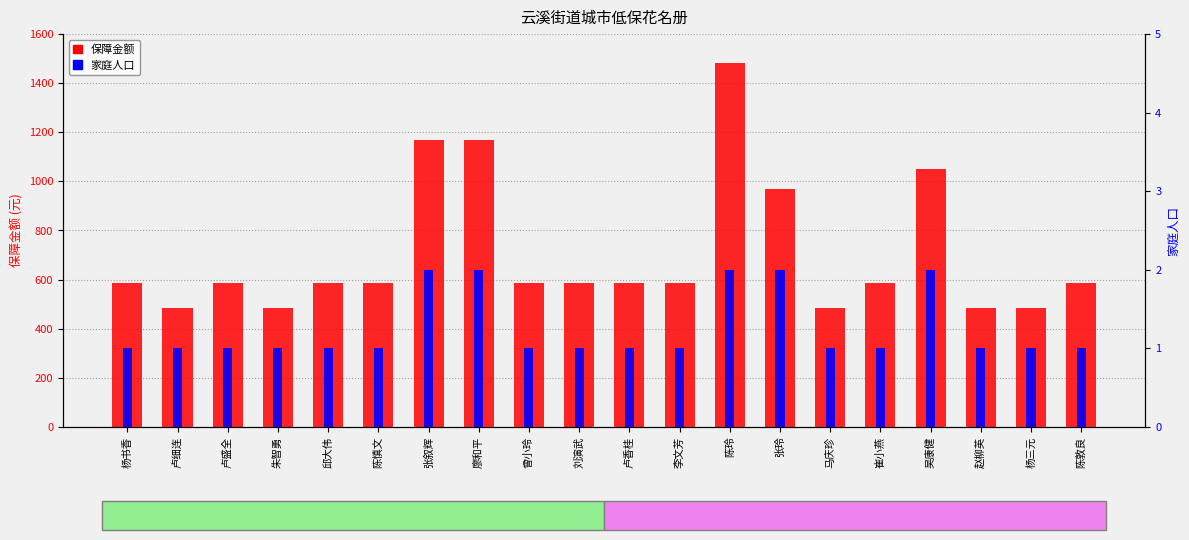

What value does the 保障金额 series have at 赵柳英, to the nearest 10?

480